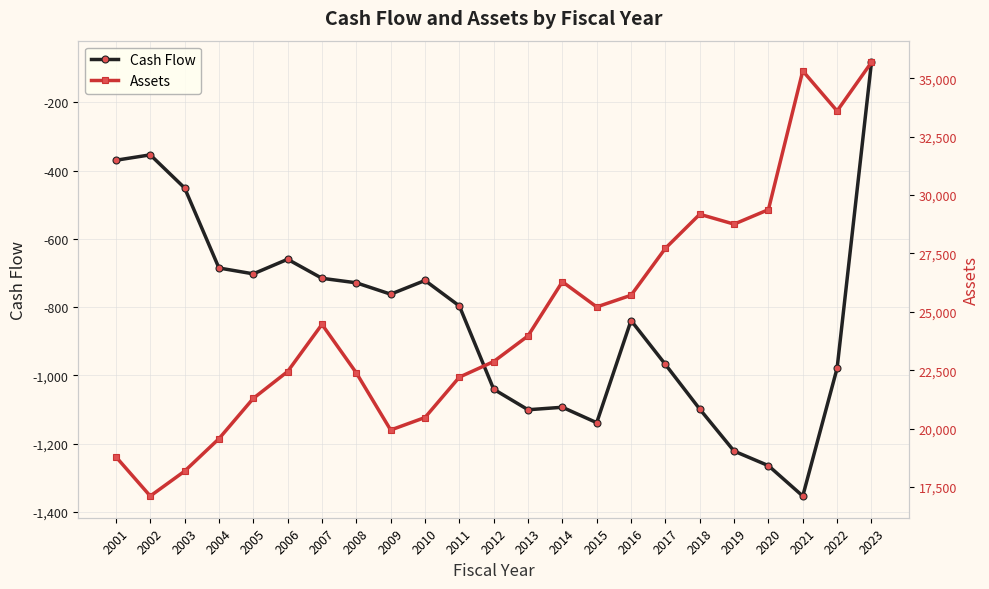

How many lines are shown in the chart?

2